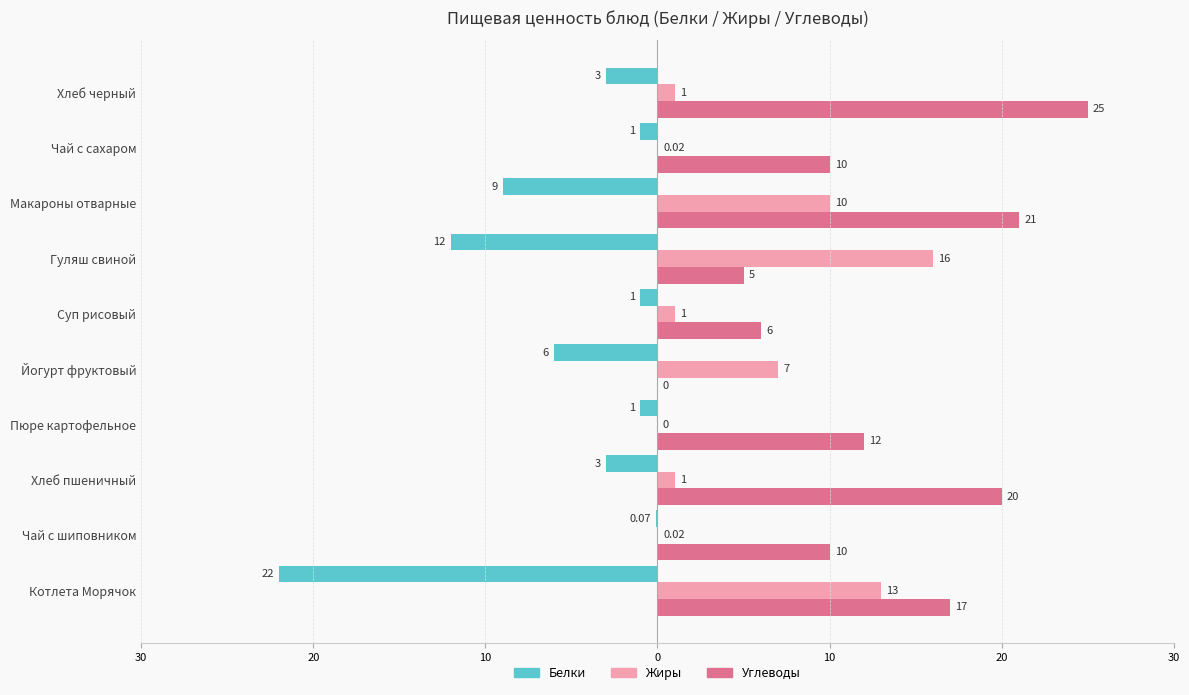

What are all the series names shown in the legend?

Белки, Жиры, Углеводы